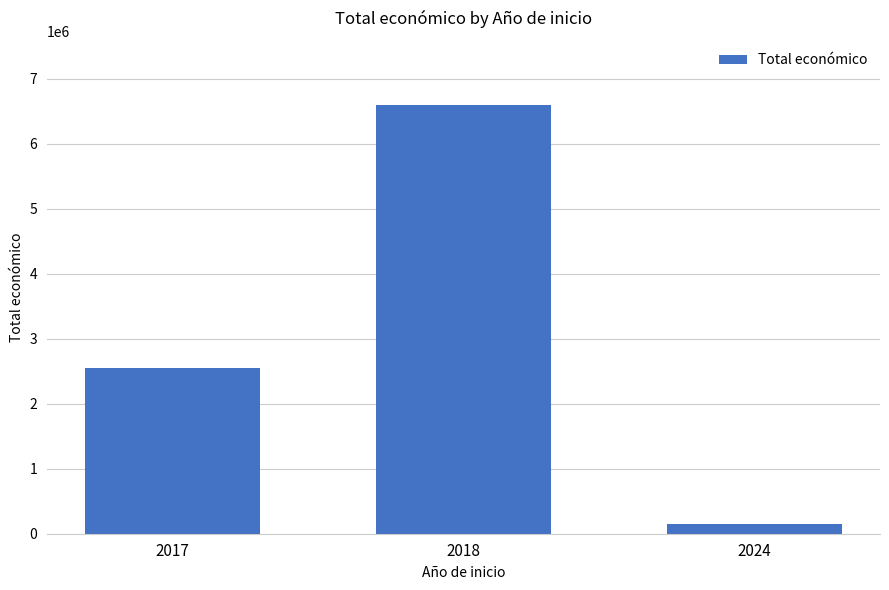

Approximately how many times larger is the value at 2017 compared to 2018?

0.4